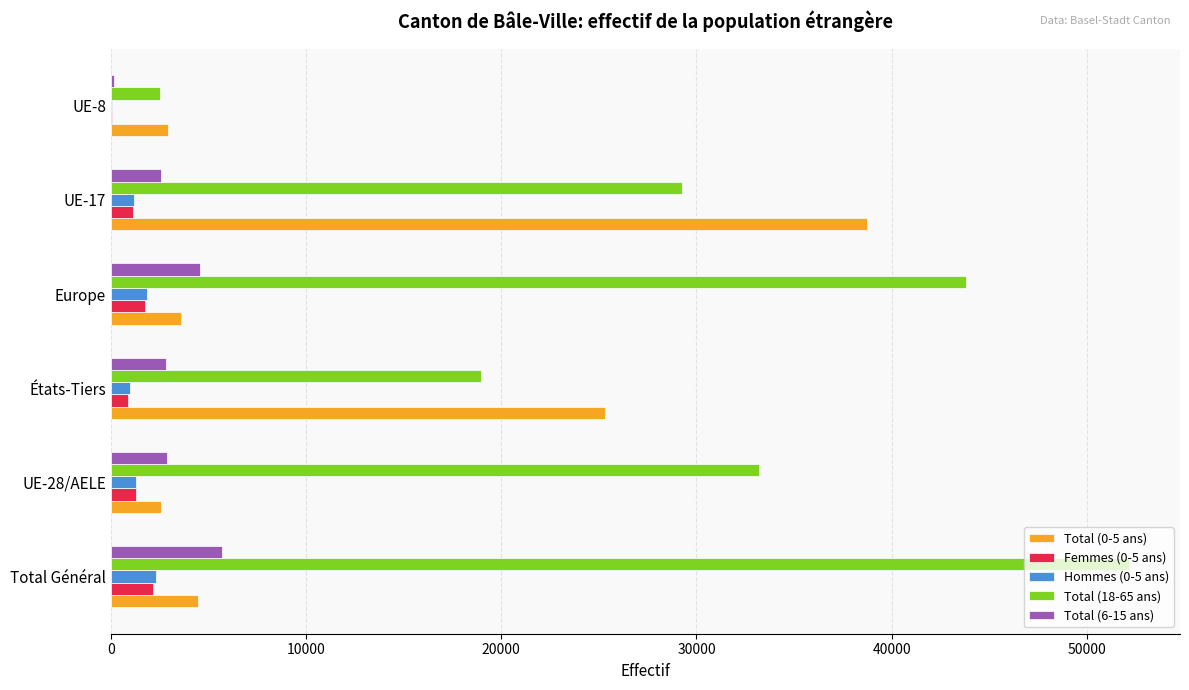

Which series changed the most between Total Général and UE-17?

Total (0-5 ans)